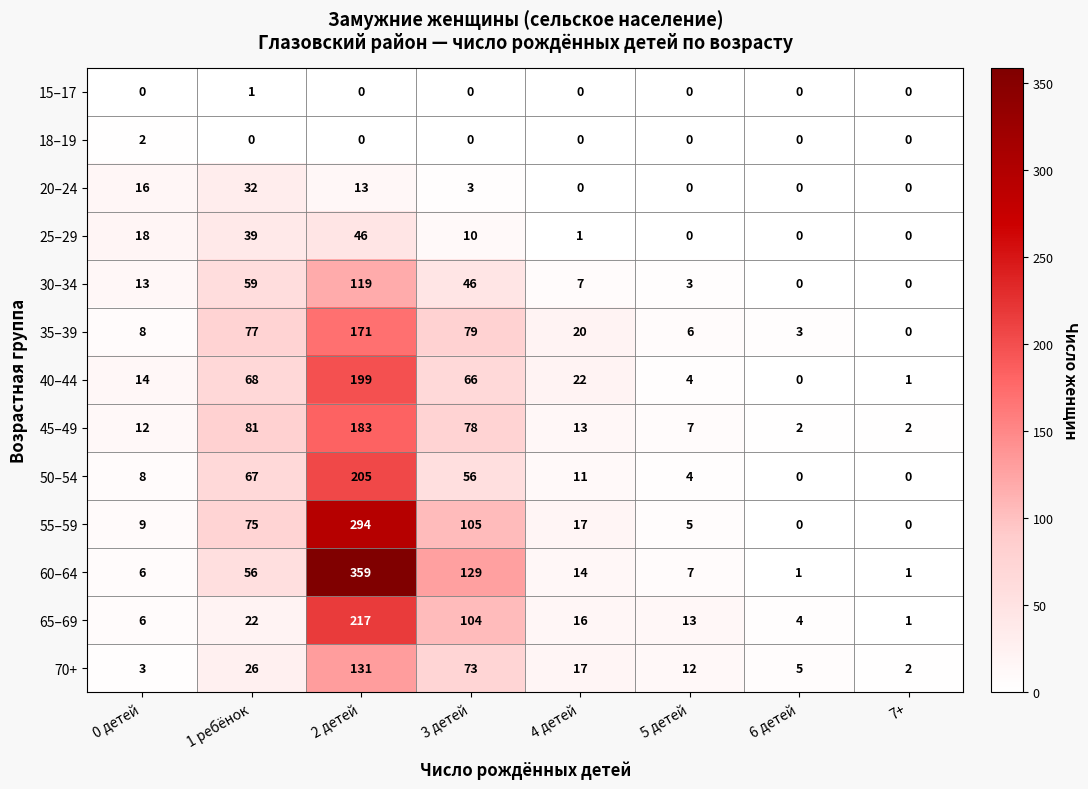

What is the greatest value displayed?

359